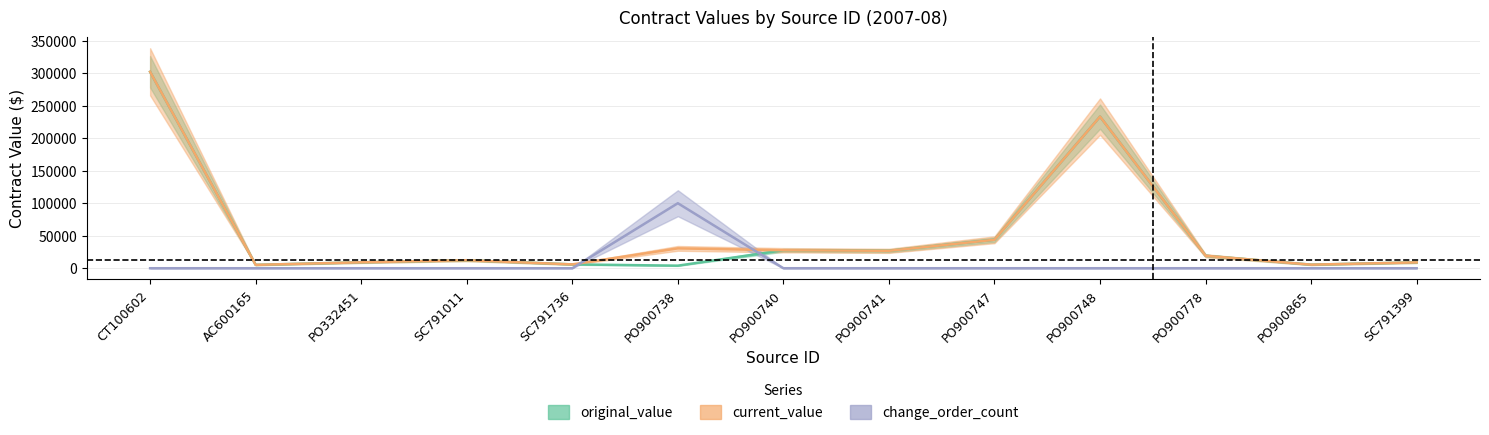

True or false: change_order_count and original_value cross at least once.

True